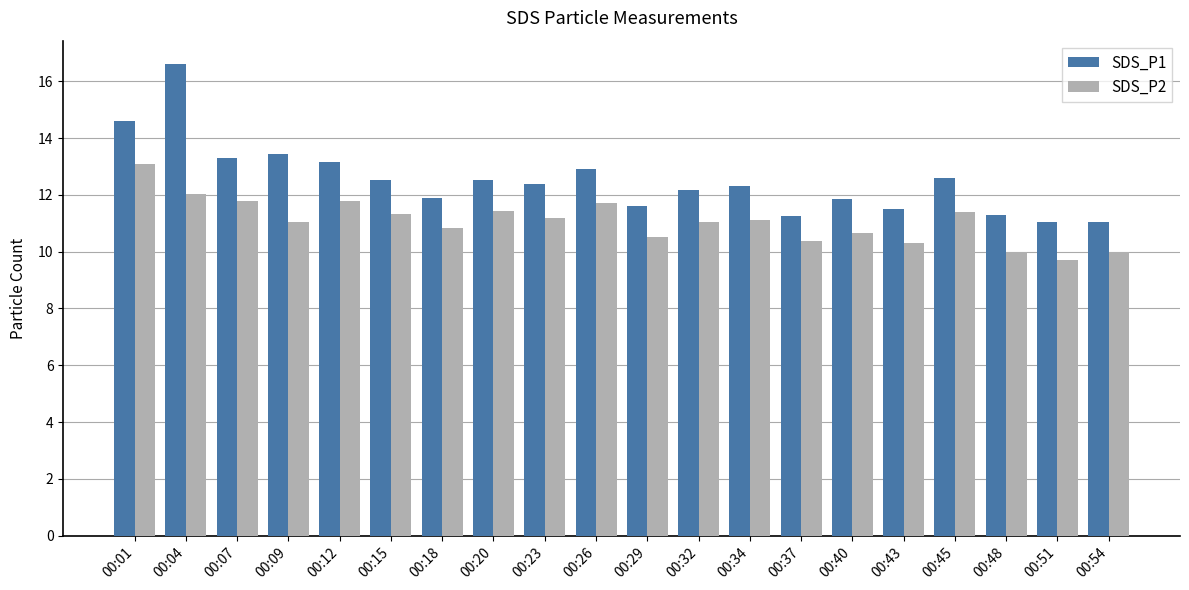

Read the SDS_P1 value at 00:09.

13.4